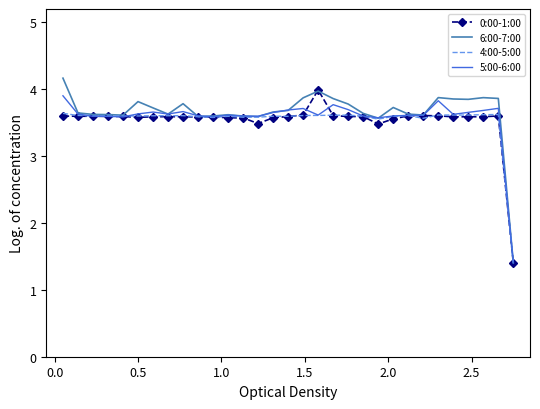

What is the smallest value displayed?

1.4